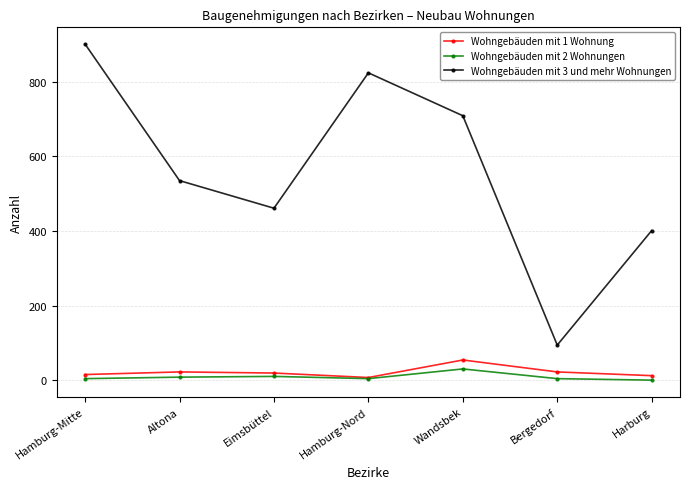

What are all the series names shown in the legend?

Wohngebäuden mit 1 Wohnung, Wohngebäuden mit 2 Wohnungen, Wohngebäuden mit 3 und mehr Wohnungen